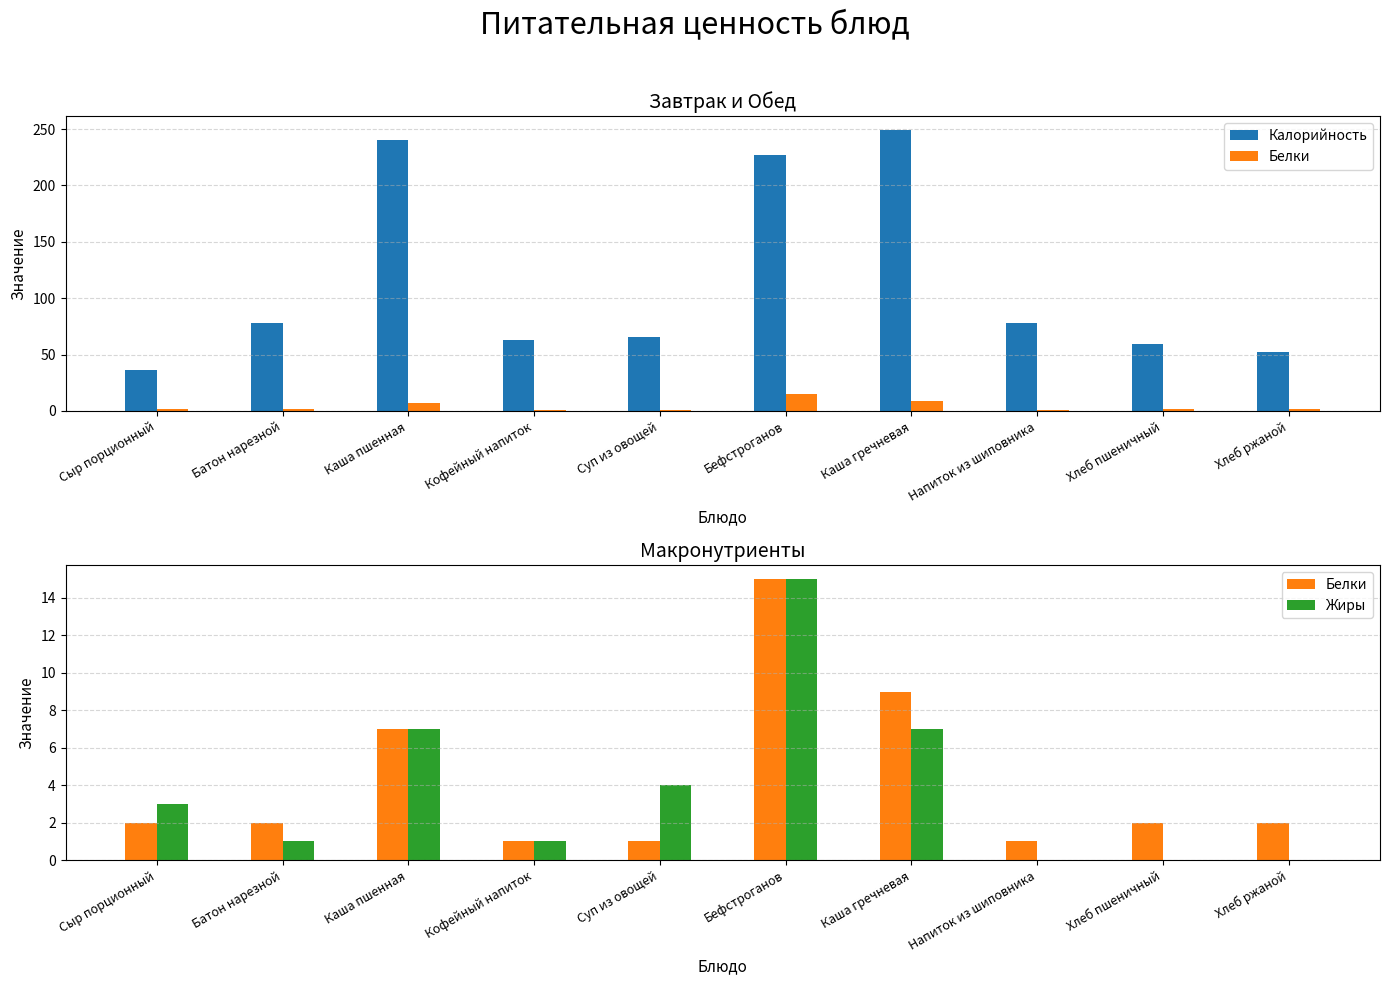

Reading left to right, list all the values displayed in this chart.

Калорийность: 36	78	240	63	66	227	249	78	59	52
Белки: 2	2	7	1	1	15	9	1	2	2
Жиры: 3	1	7	1	4	15	7	0	0	0